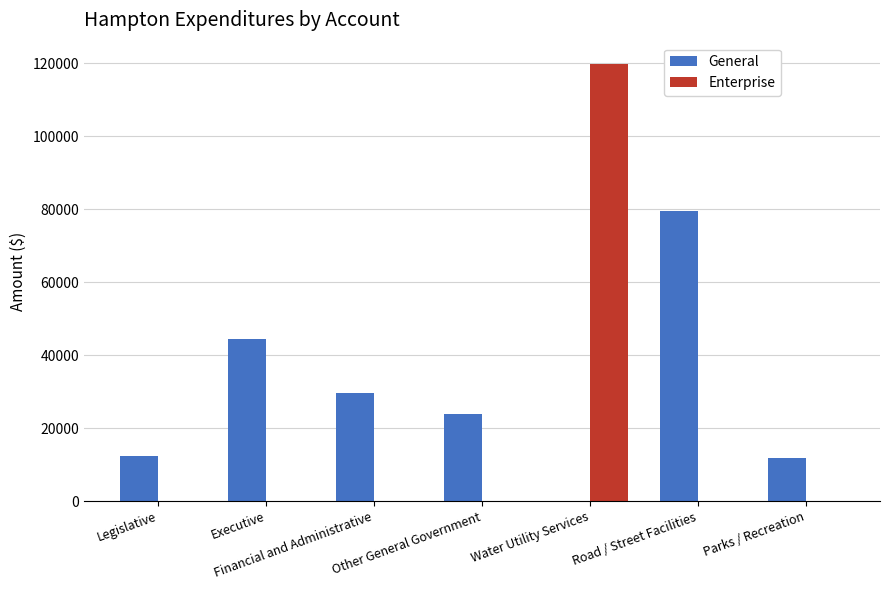

Is it true that General equals 5844 at Legislative?

False